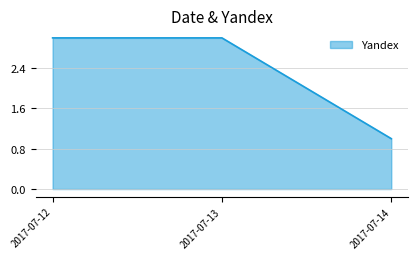

Reading left to right, transcribe all the data shown in this chart.

2017-07-12=3	2017-07-13=3	2017-07-14=1